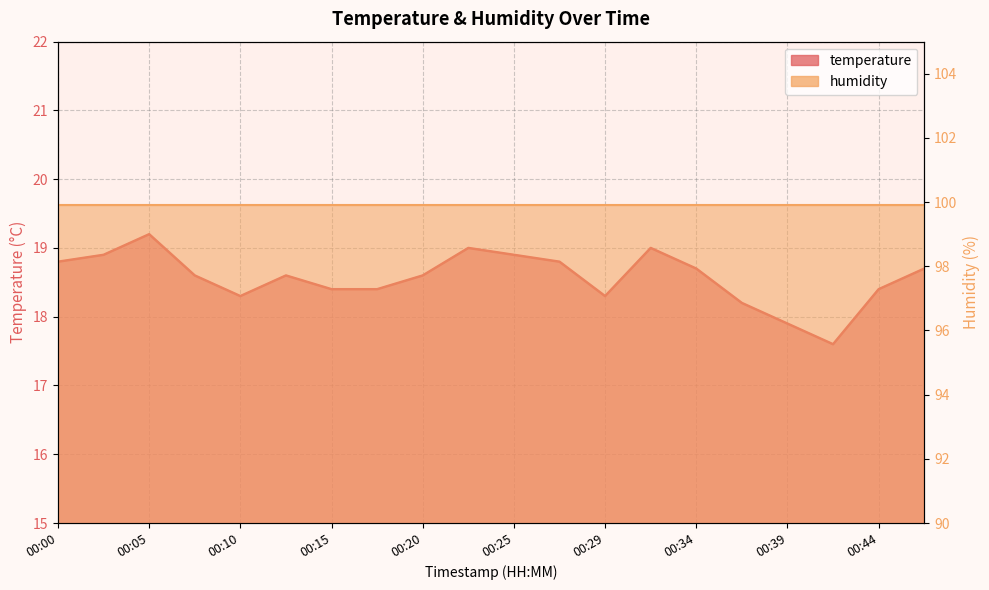

Where does the data first go above 18?

00:00